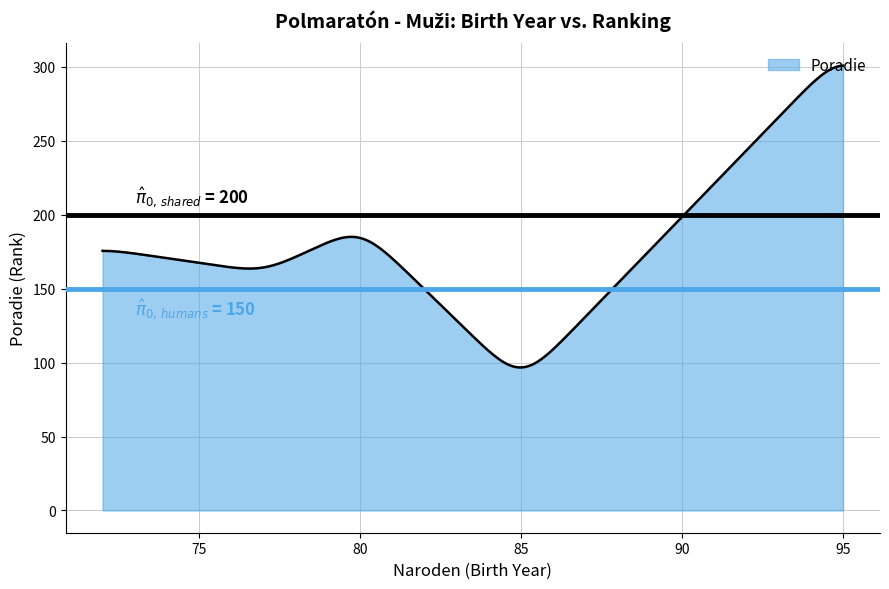

What is the smallest value displayed?

96.7